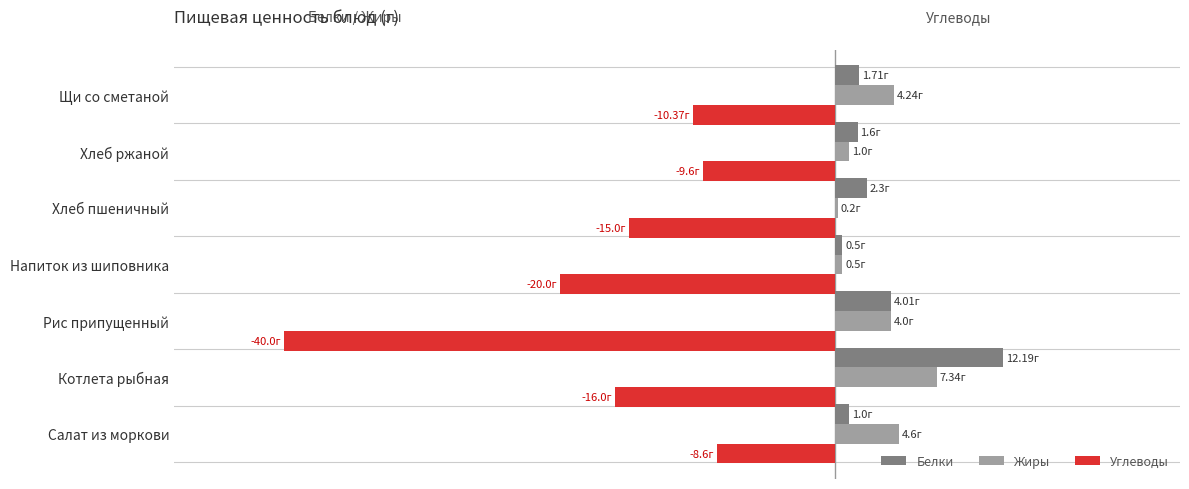

What is the difference between the maximum and second lowest values in the Белки series?

11.2